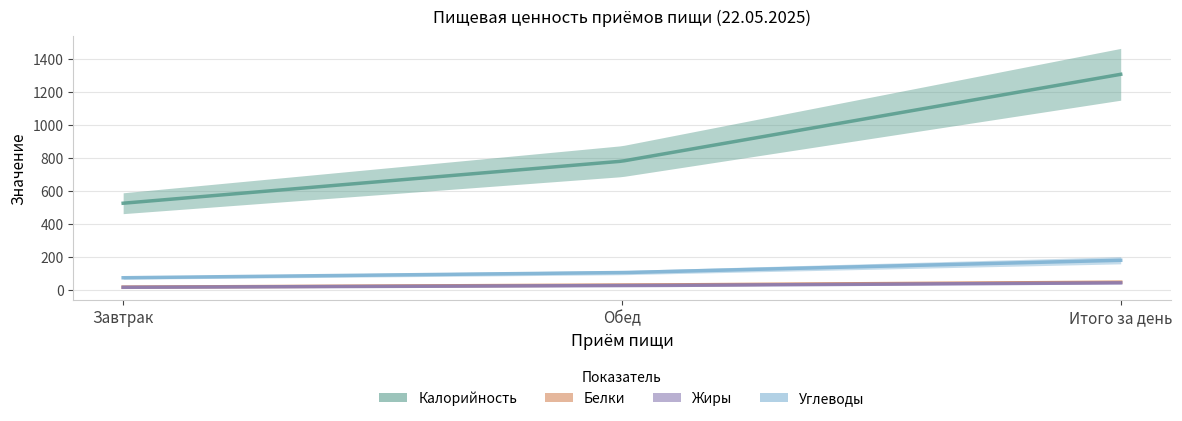

What is the spread (max minus min) of values at Завтрак?

510